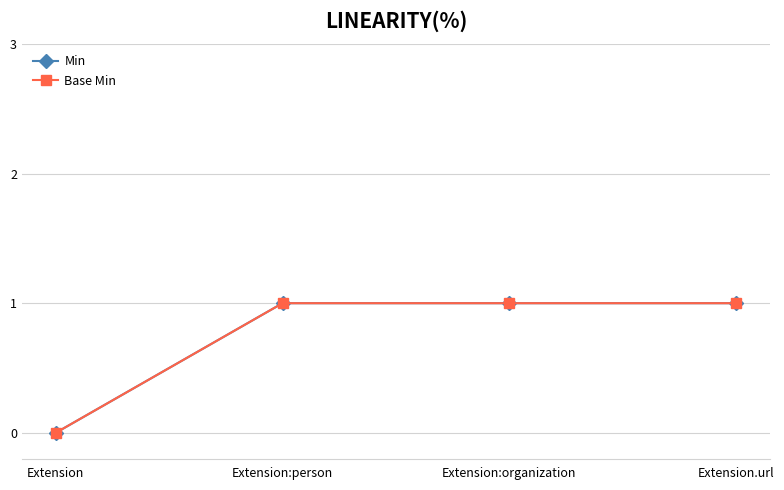

Is it true that Min equals 2 at Extension:organization?

False